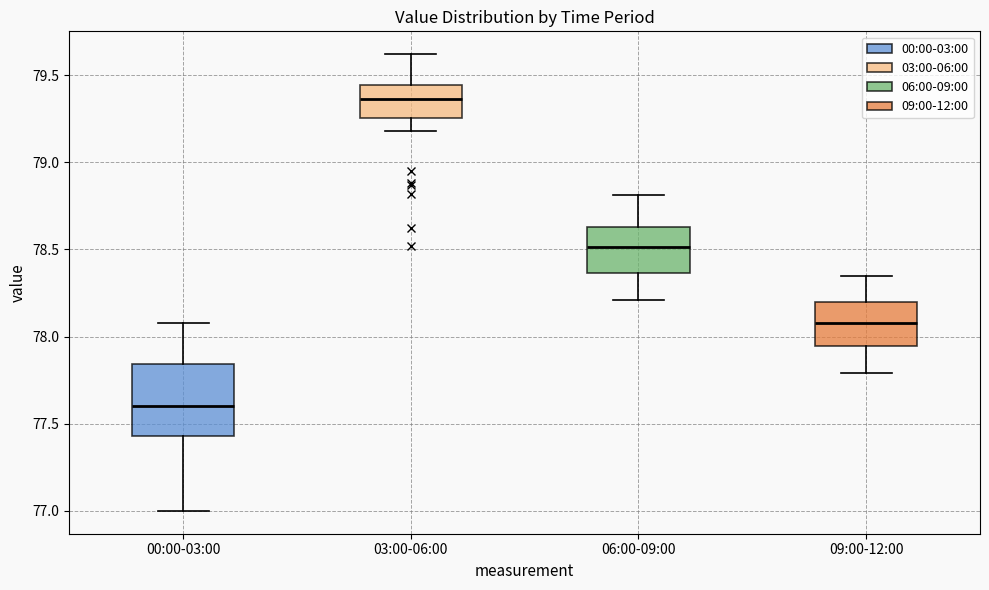

Where is the upper edge of the box for 00:00-03:00 on the y-axis? The values are not printed on the chart, so give them approximately, as read against the axis.

77.85